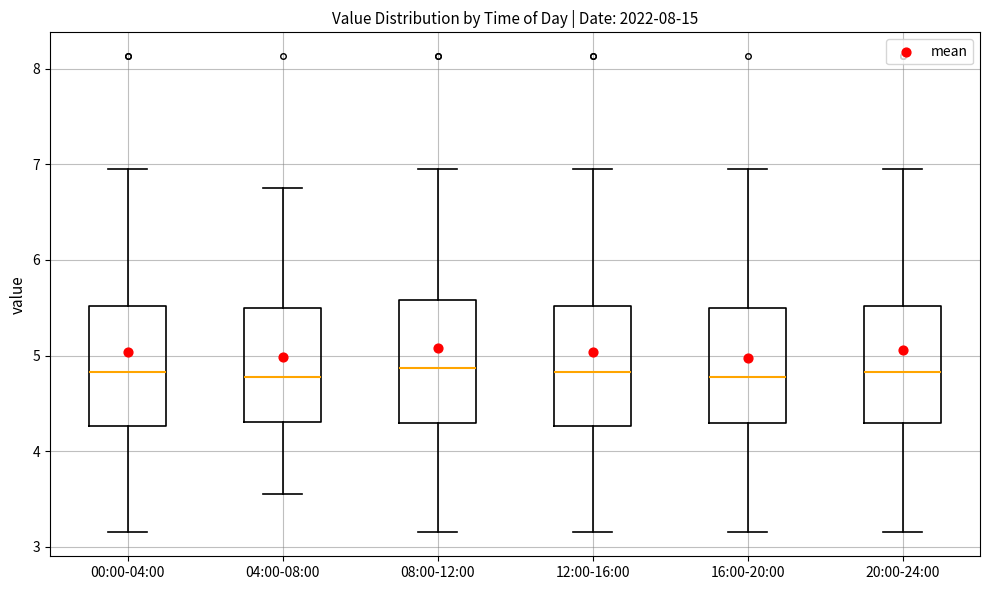

Reading left to right, read every box against the y-axis: the position of its median line, the range the box covers, and the ends of its whiskers. The values are not printed on the chart, so give them approximately, as read against the axis.

00:00-04:00: median 4.8, box 4.3 to 5.5, whiskers 3.2 to 7.0
04:00-08:00: median 4.8, box 4.3 to 5.5, whiskers 3.6 to 6.8
08:00-12:00: median 4.9, box 4.3 to 5.6, whiskers 3.2 to 7.0
12:00-16:00: median 4.8, box 4.3 to 5.5, whiskers 3.2 to 7.0
16:00-20:00: median 4.8, box 4.3 to 5.5, whiskers 3.2 to 7.0
20:00-24:00: median 4.8, box 4.3 to 5.5, whiskers 3.2 to 7.0